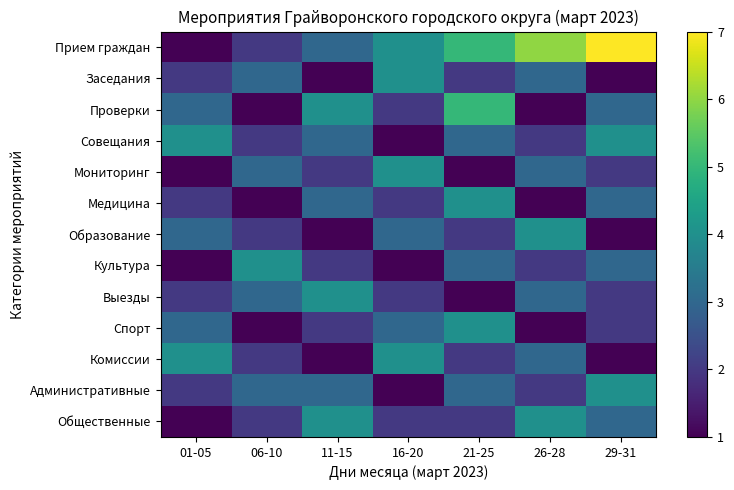

Which category has the highest value across all series?

29-31